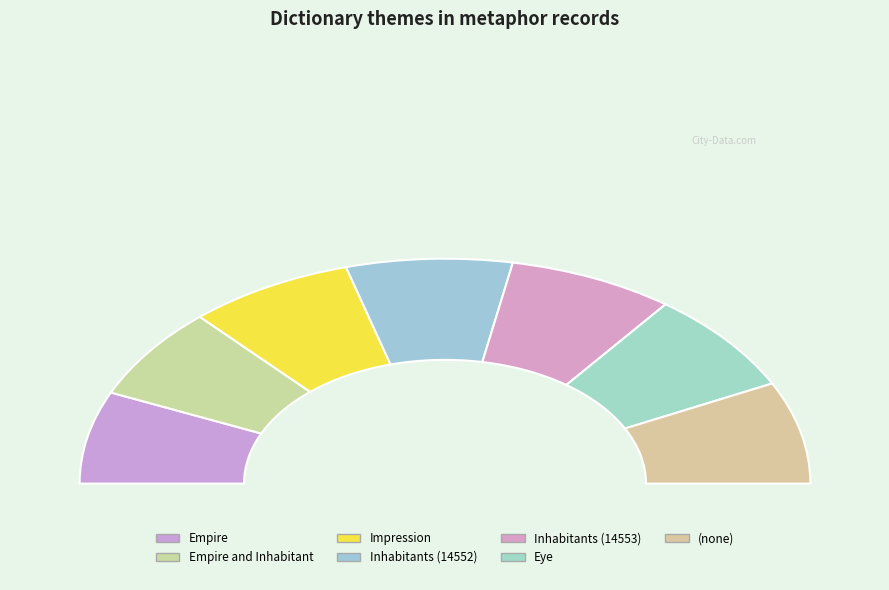

What is the change in value from Impression to Inhabitants?

+1